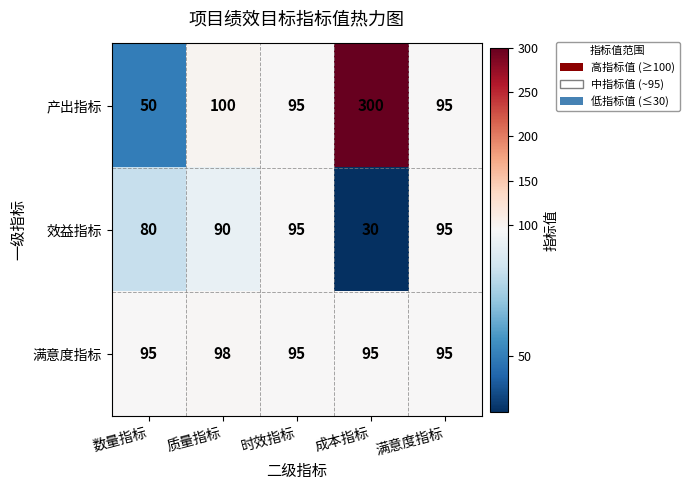

True or false: 效益指标 has a value of 80 at 数量指标.

True